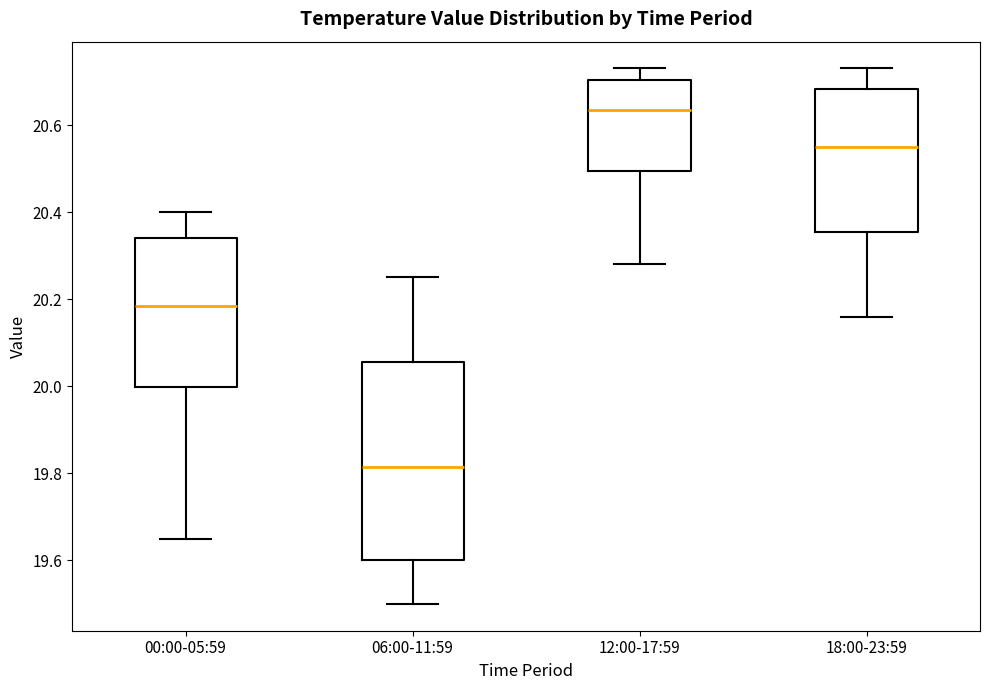

Reading left to right, transcribe this box plot: for each box, give where its median line is, the range the box spans, and where its two whiskers end, as read against the y-axis. The values are not printed on the chart, so give them approximately, as read against the axis.

00:00-05:59: median 20.18, box 20.00 to 20.34, whiskers 19.66 to 20.40
06:00-11:59: median 19.82, box 19.60 to 20.06, whiskers 19.50 to 20.26
12:00-17:59: median 20.64, box 20.50 to 20.70, whiskers 20.28 to 20.74
18:00-23:59: median 20.56, box 20.36 to 20.68, whiskers 20.16 to 20.74